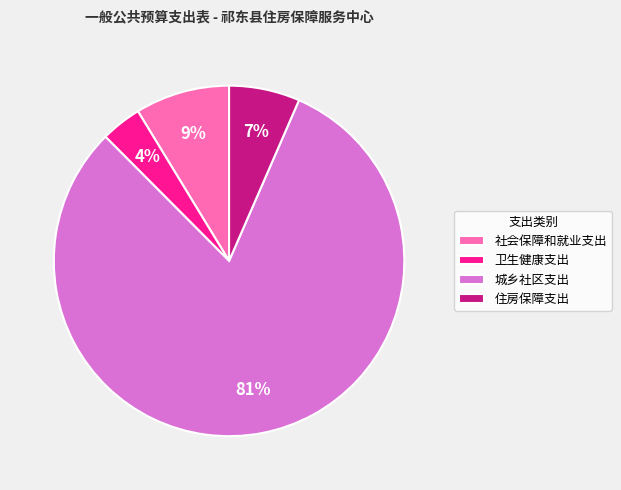

The 社会保障和就业支出 slice represents 24% of the pie. True or false?

False